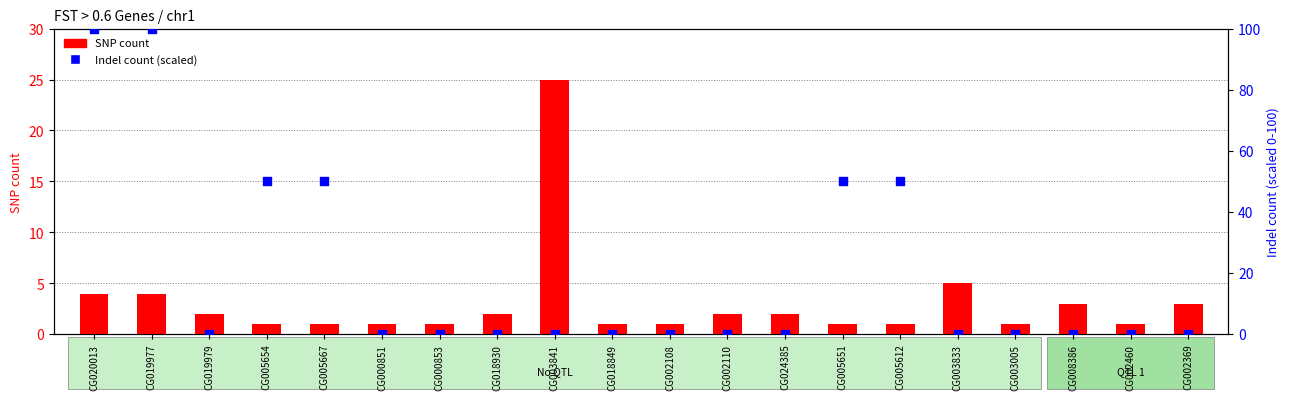

Is the value of SNP count at CG018930 greater than the value of Indel count (scaled) at CG002110?

Yes